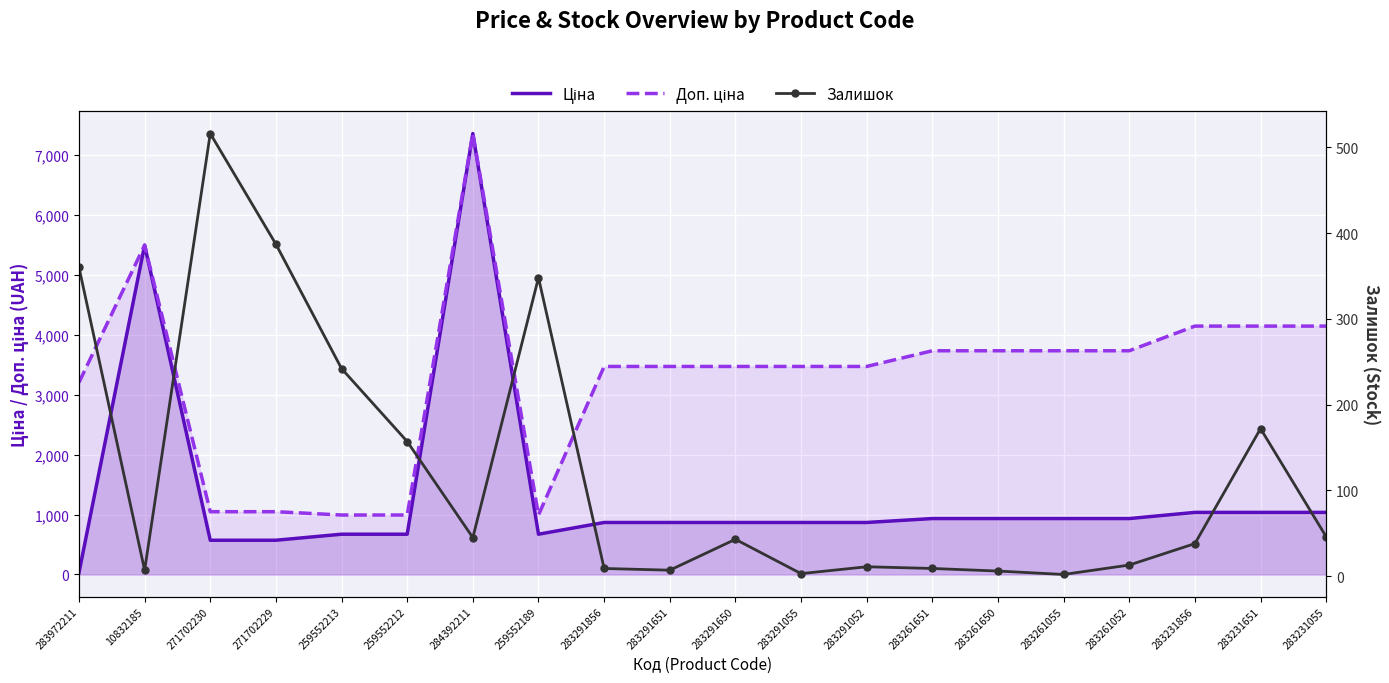

How many interior local peaks does the Залишок series have?

5